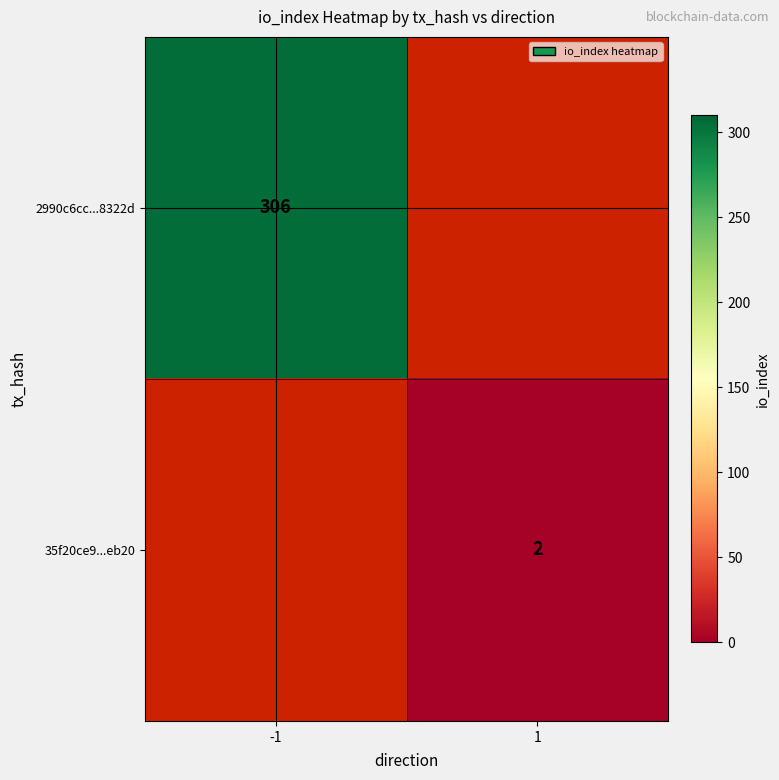

The 2990c6cc...8322d series shows 306 at -1. True or false?

True